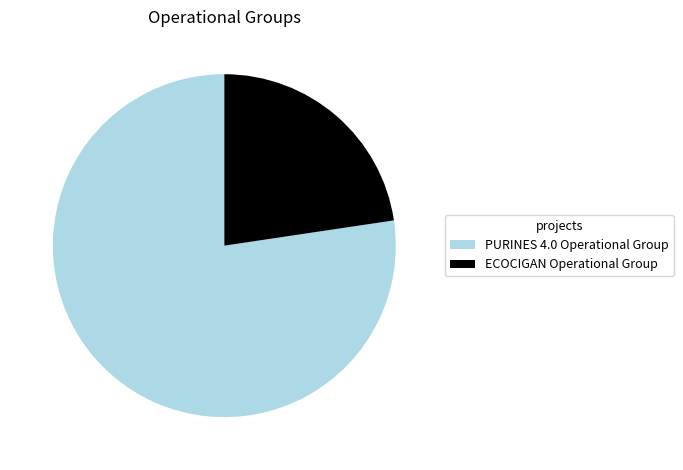

What is the majority slice?

PURINES 4.0 Operational Group